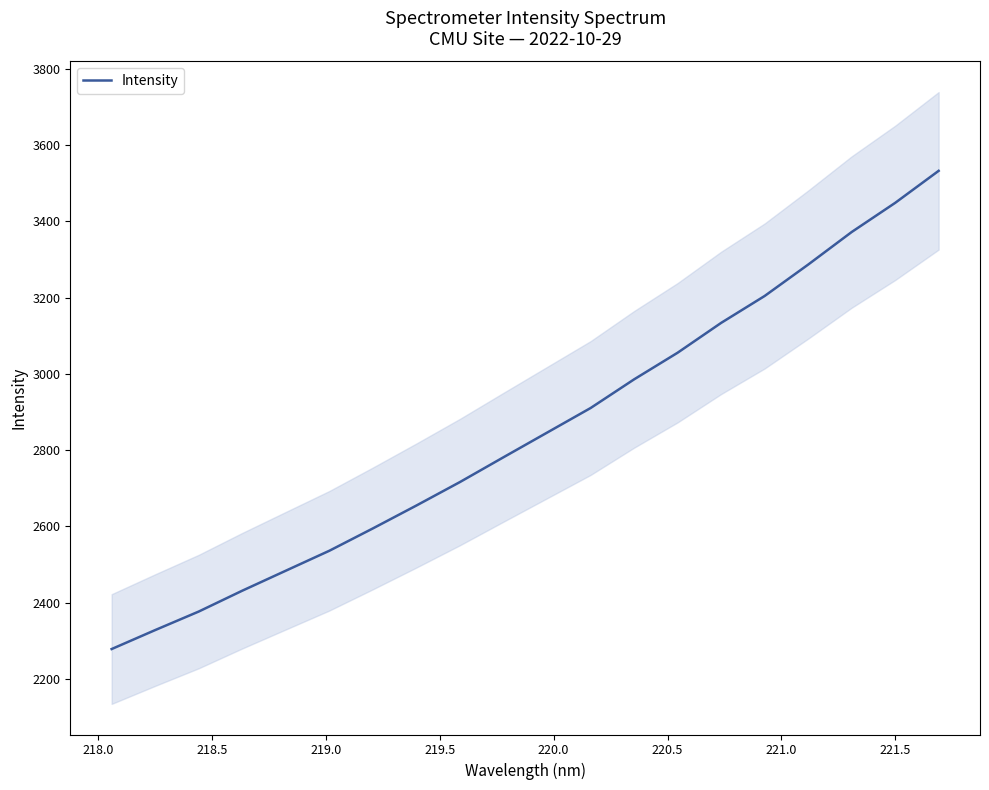

What is the minimum value for Intensity?

2278.2